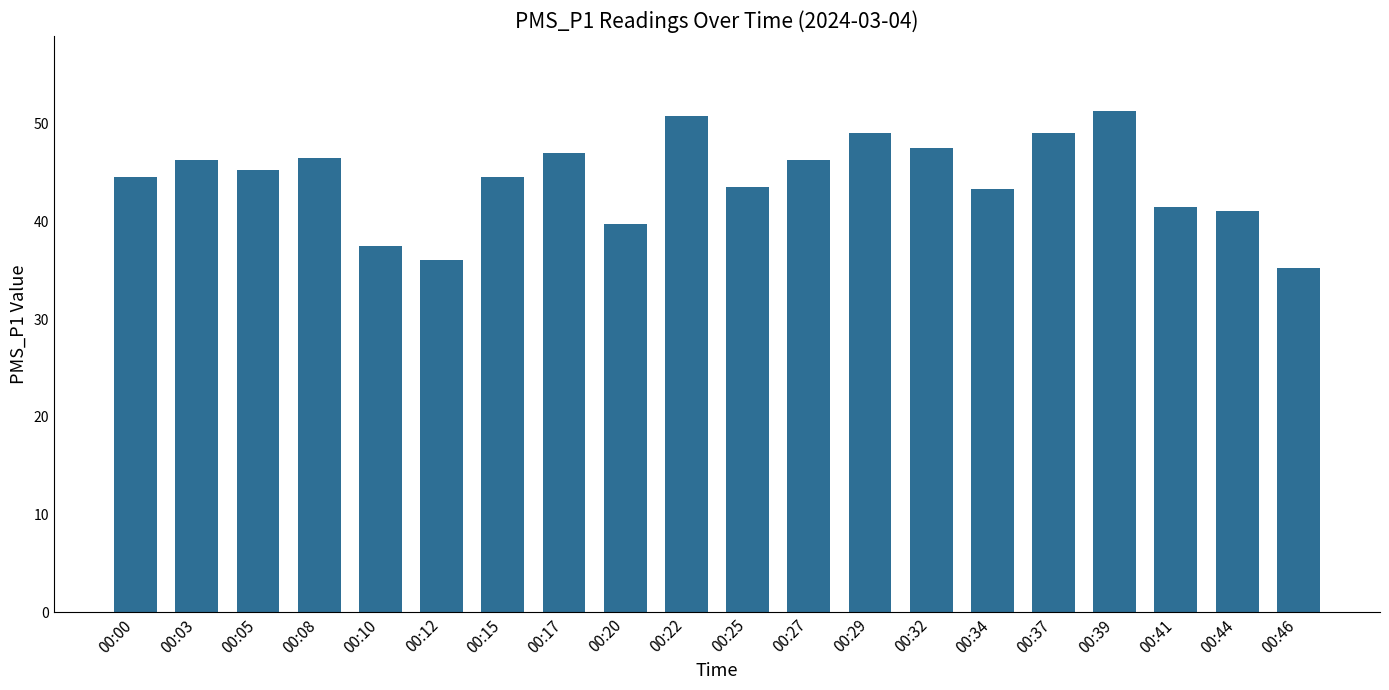

What is the sum of the values at 00:17 and 00:00?

91.5